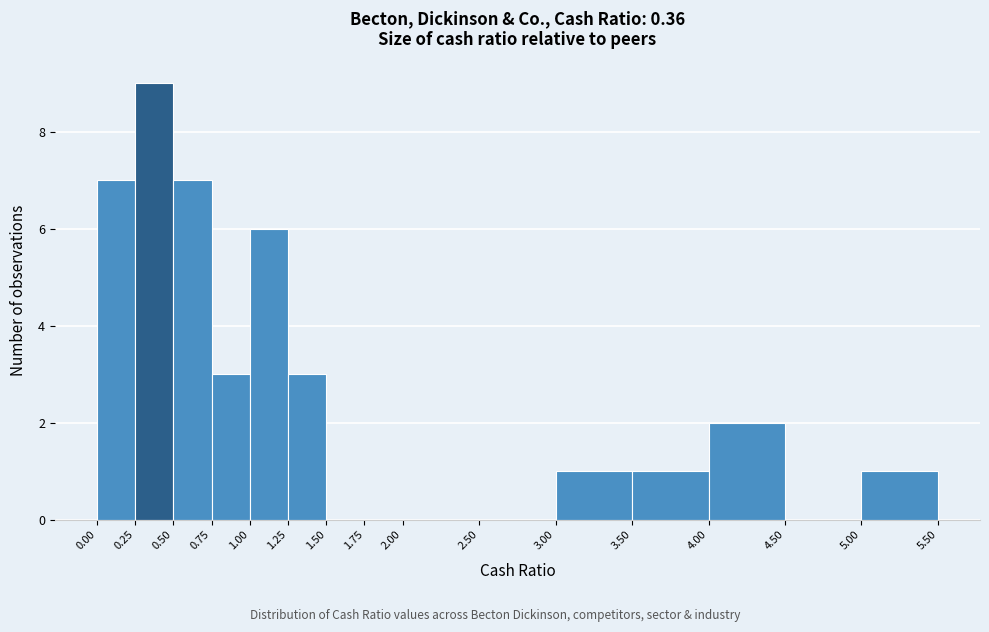

Which range on the x-axis has the tallest bar?

0.25 to 0.50